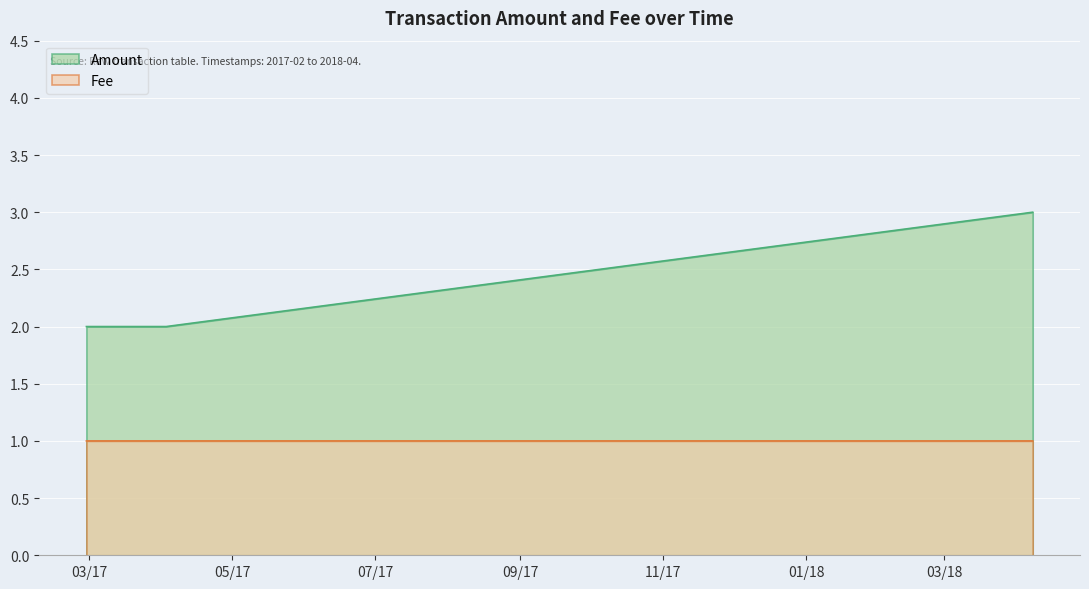

How many lines are shown in the chart?

2